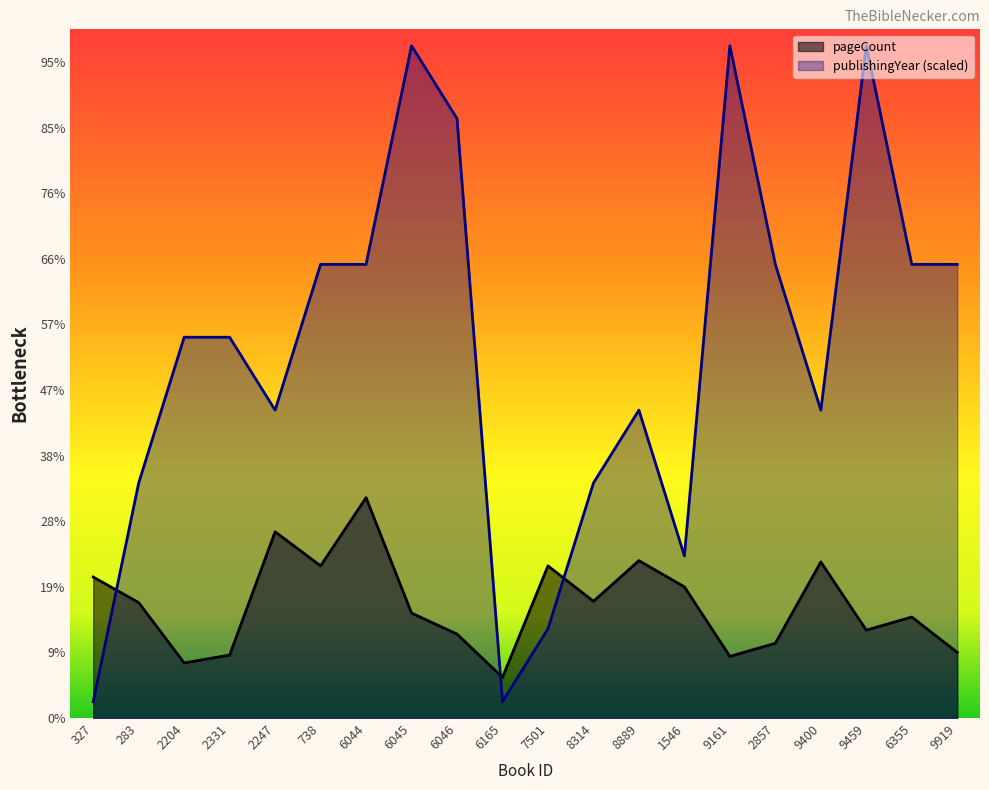

What is the difference between the pageCount values at 2247 and 6045?

248.0